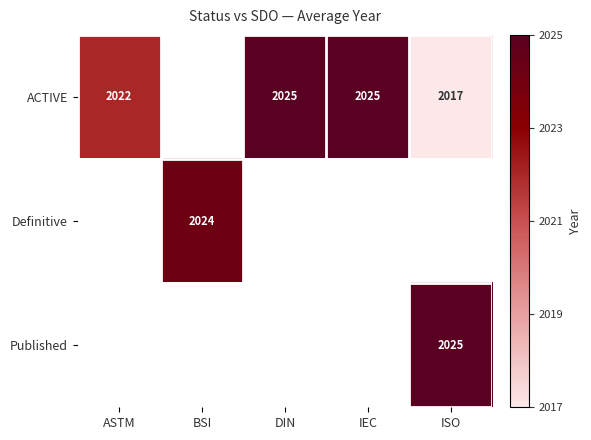

The value of ACTIVE at DIN is 2025. True or false?

True